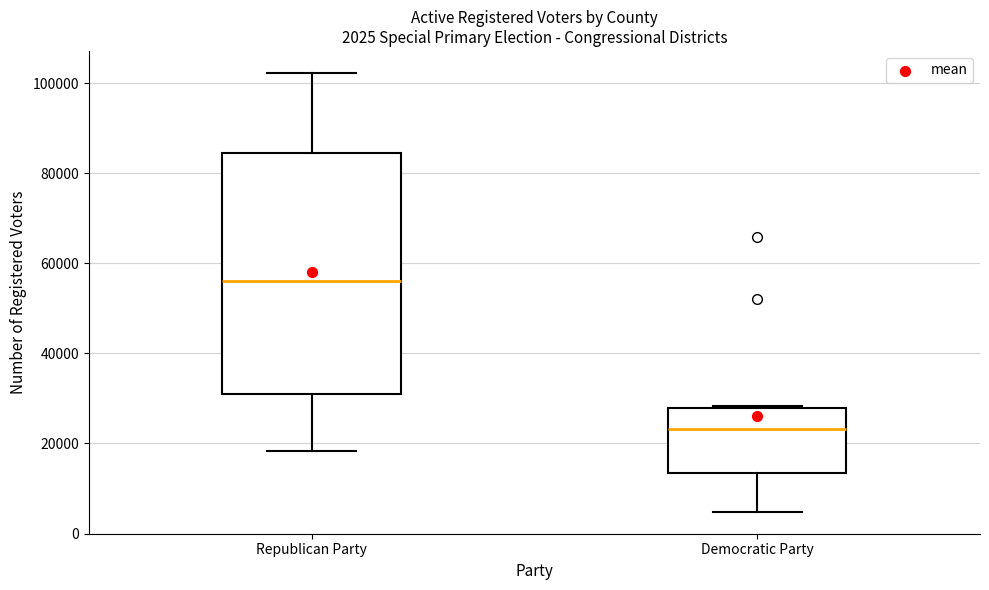

Which box's median line is the highest?

Republican Party